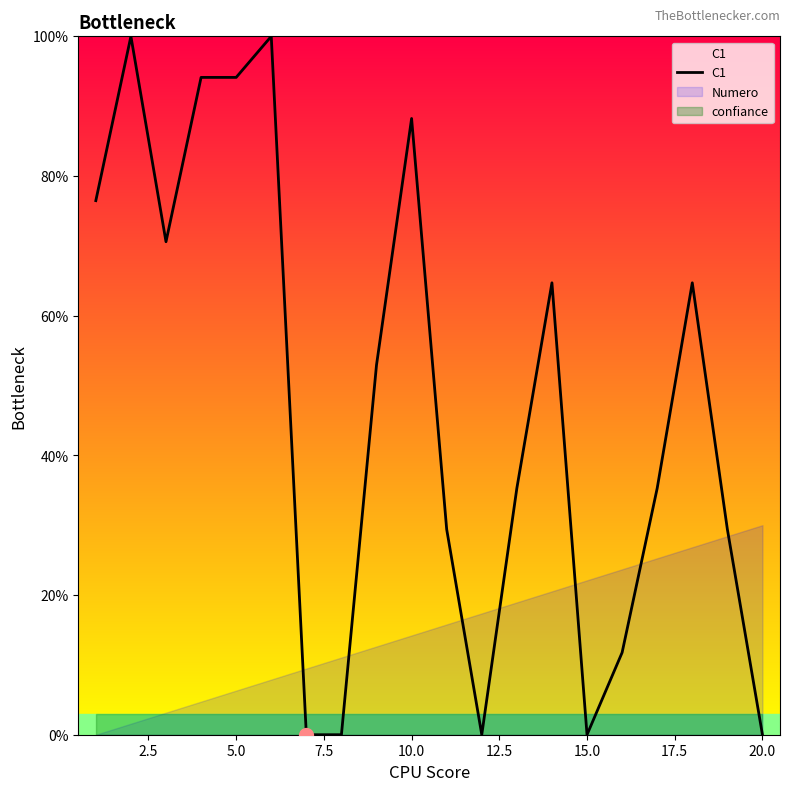

The value at 15 is 0.2. True or false?

False